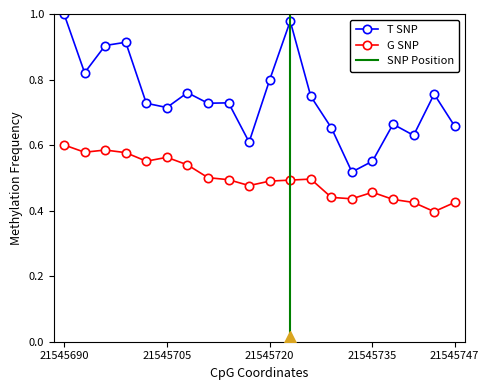

What is the total value across all series at 13?

1.1